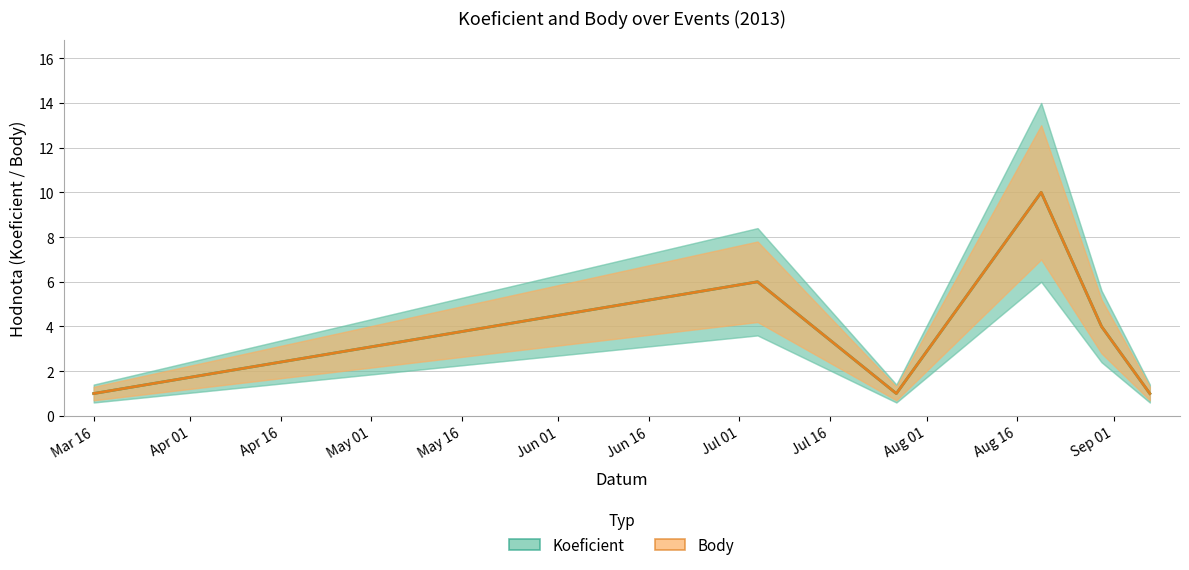

At May 16, list the series in order from largest to smallest.

Koeficient, Body